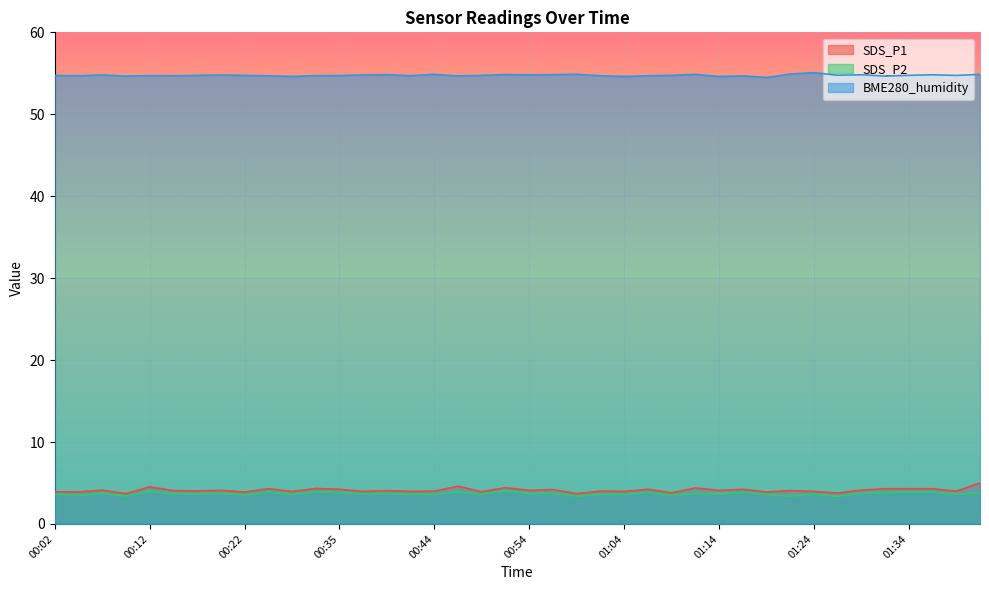

True or false: SDS_P2 has more than 0 points higher than both neighbors.

True